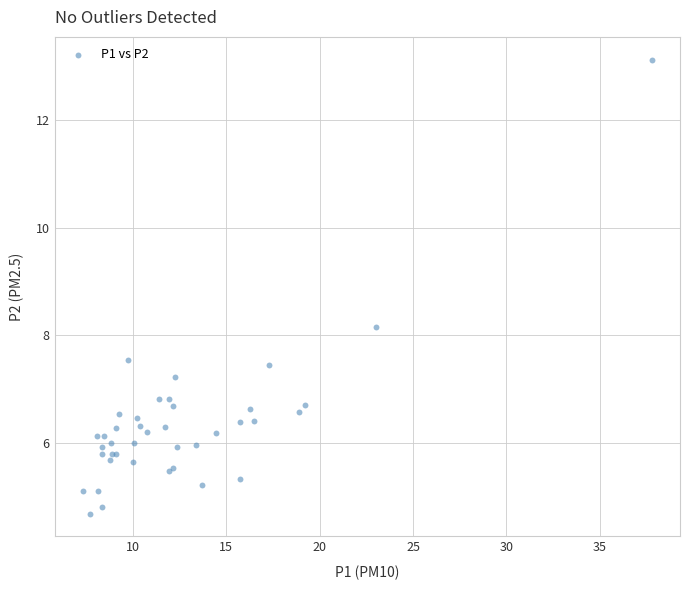

What Y value in the scatter plot is closest to 8?

8.2